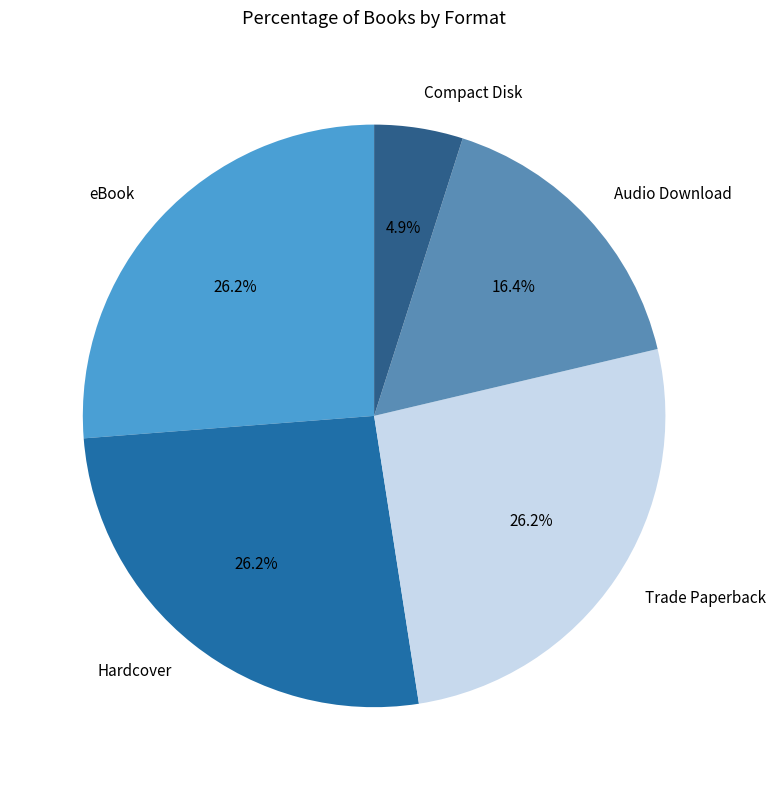

Count the number of slices in the pie.

5